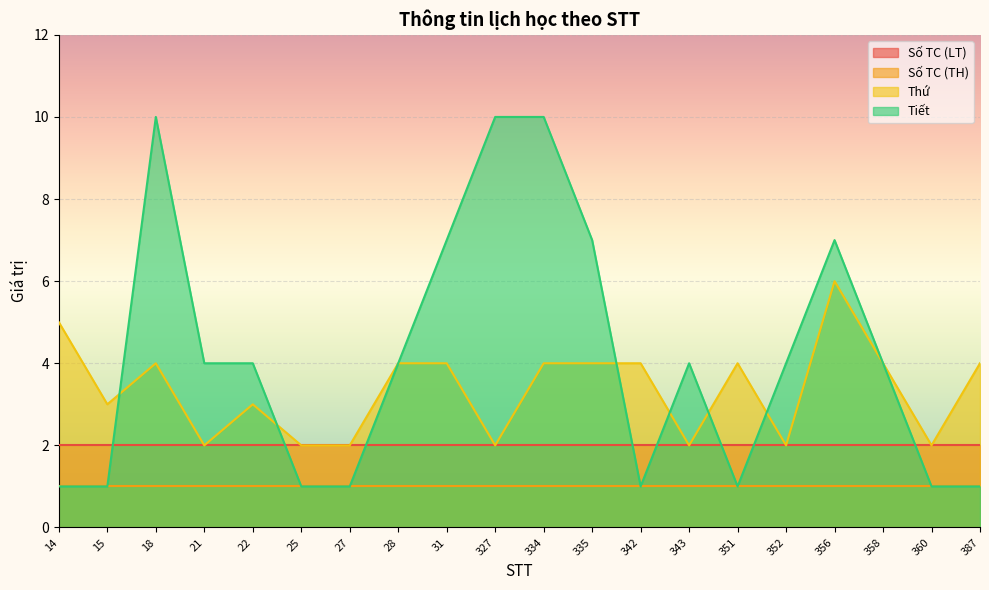

What are all the series names shown in the legend?

Số TC (LT), Số TC (TH), Thứ, Tiết